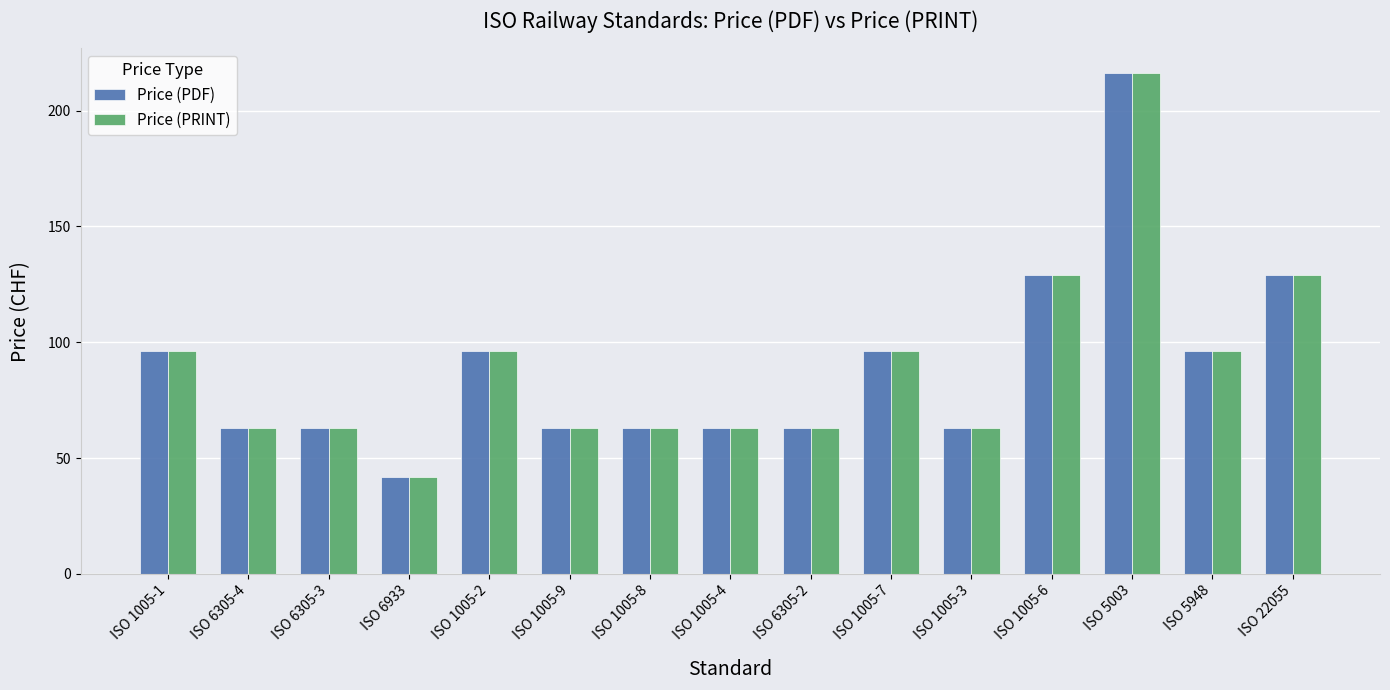

What is the average value of the Price (PRINT) series?

89